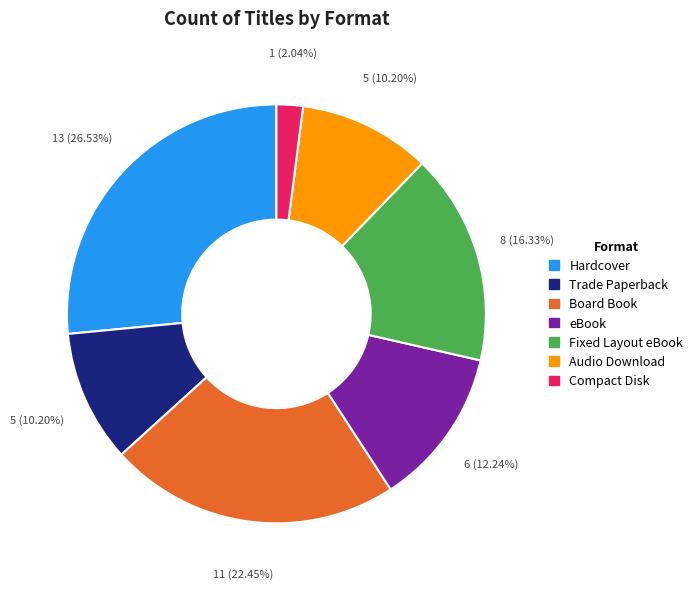

Which has a higher value, Audio Download or Fixed Layout eBook?

Fixed Layout eBook